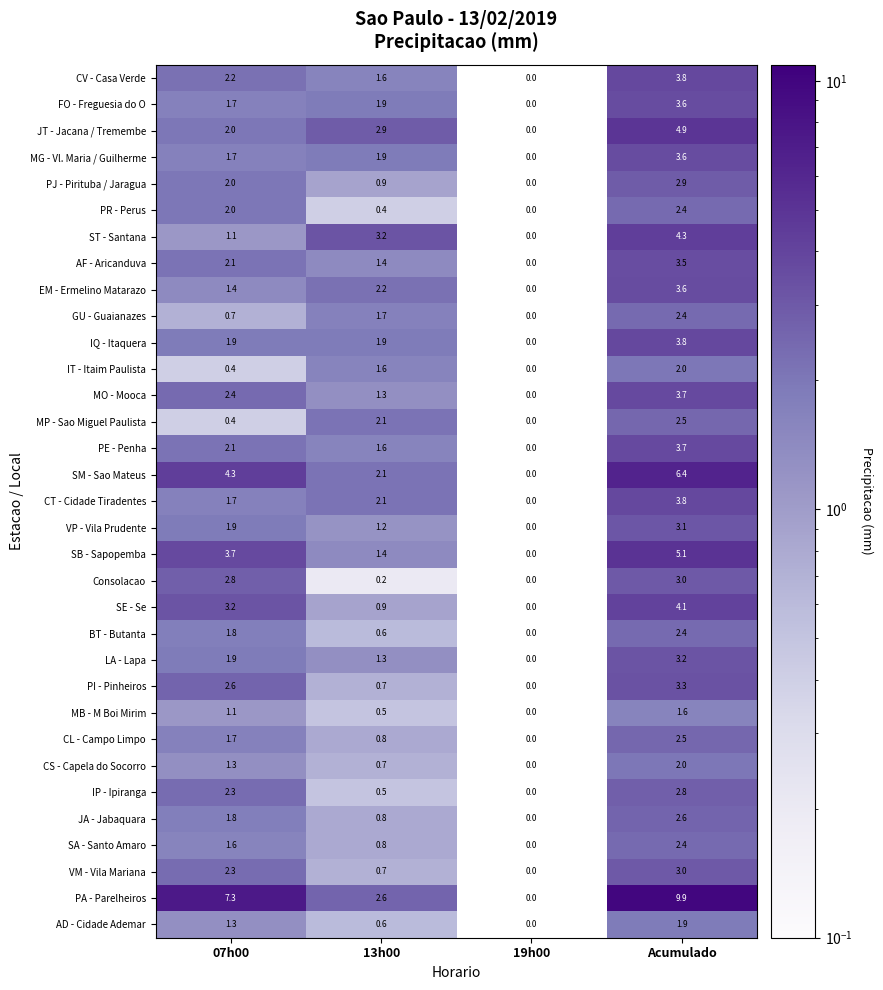

Which label corresponds to the smallest value in the chart?

19h00